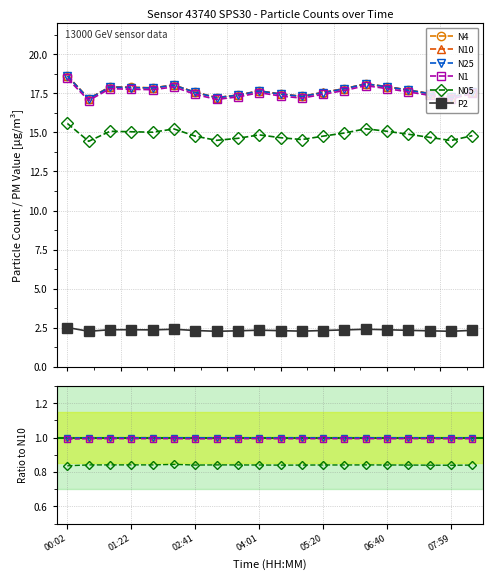

What is the difference between the maximum and second lowest values in the N1 series?

1.3